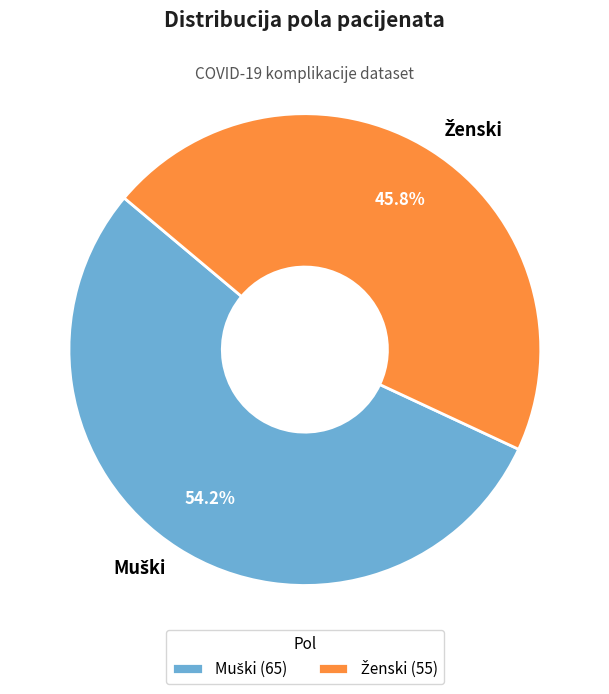

Is there a majority slice in this chart?

Yes